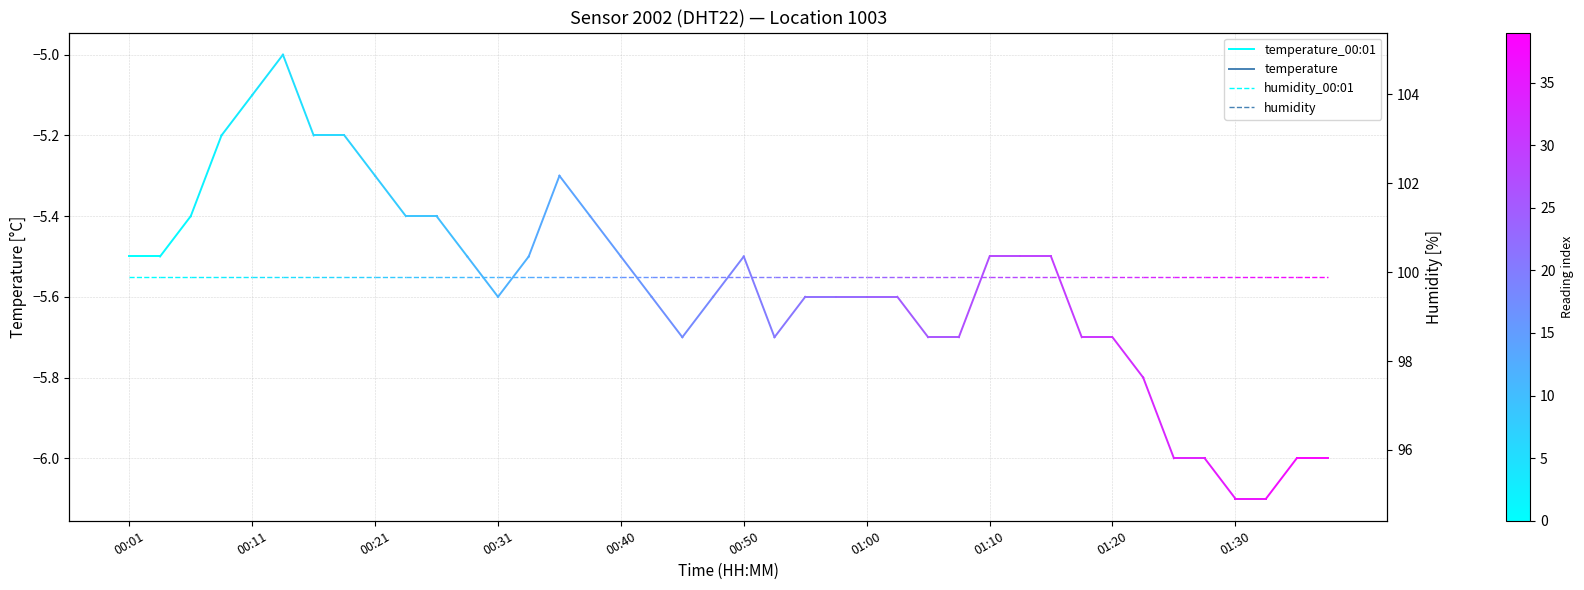

What is the value of the humidity_00:01 point at the 2nd from the left?

99.9